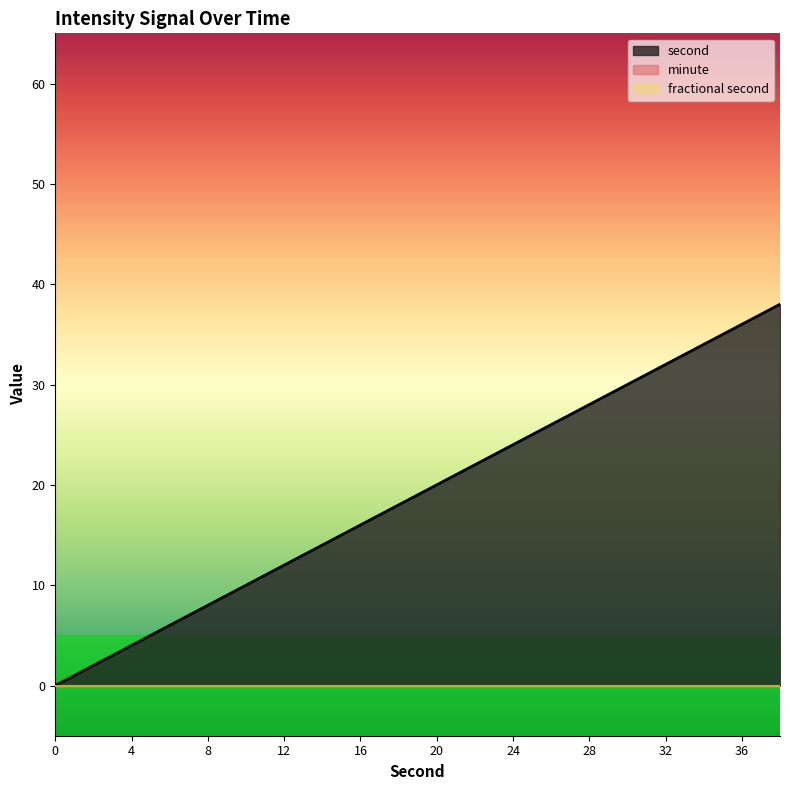

At how many categories does at least one series exceed 5?

17